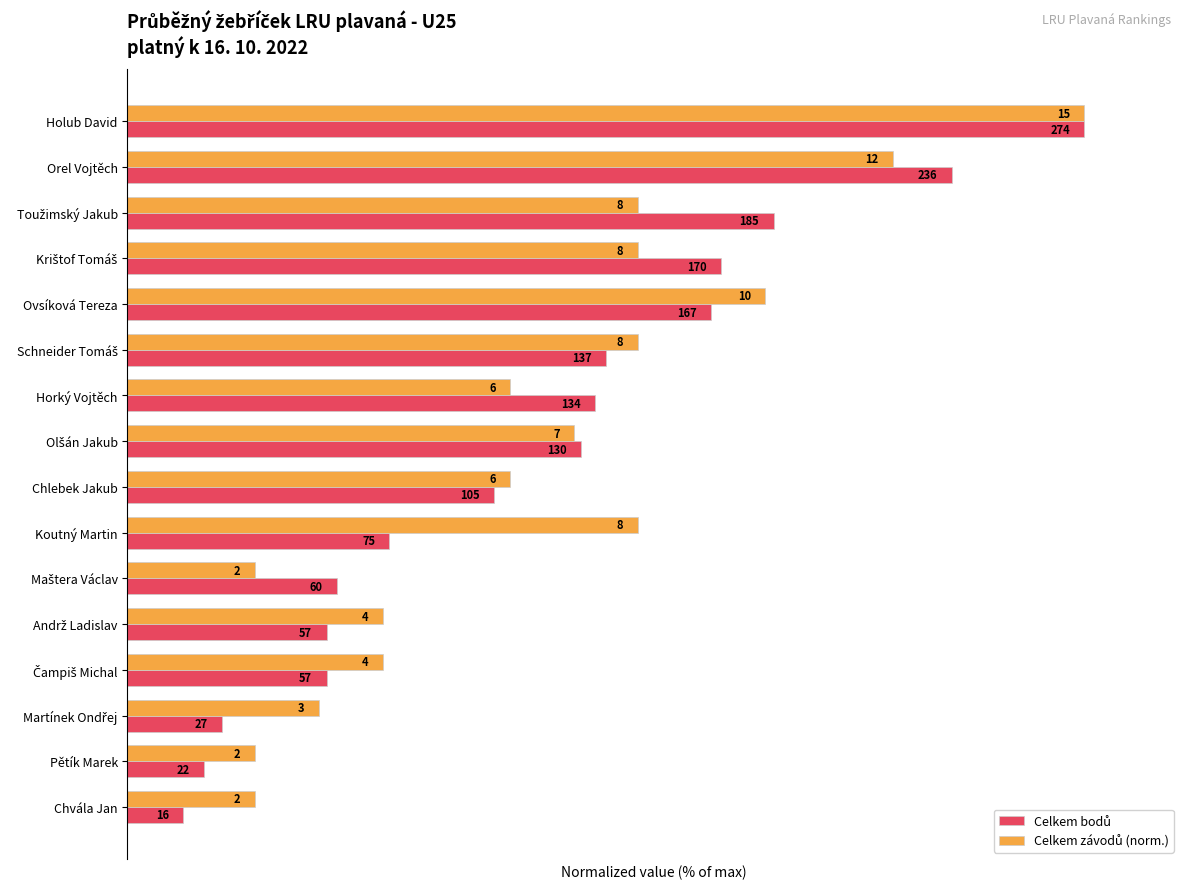

How many data points in Celkem závodů (norm.) are less than 46?

8